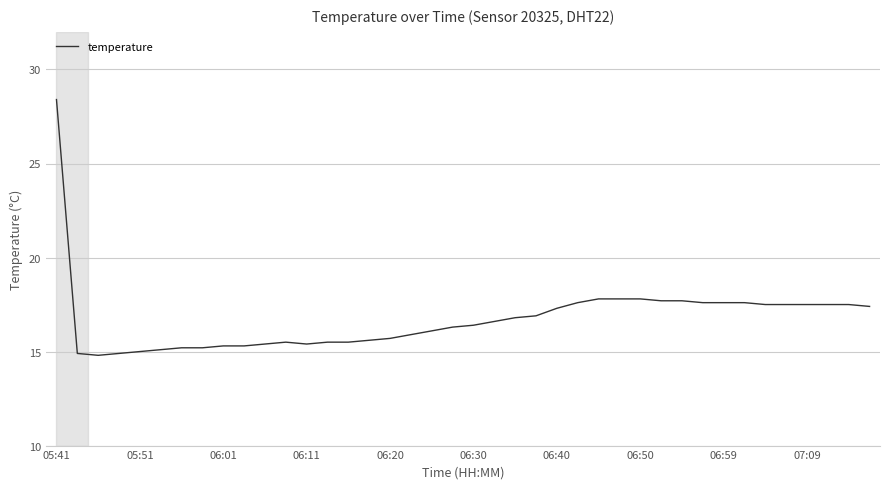

What is the greatest value displayed?

28.4